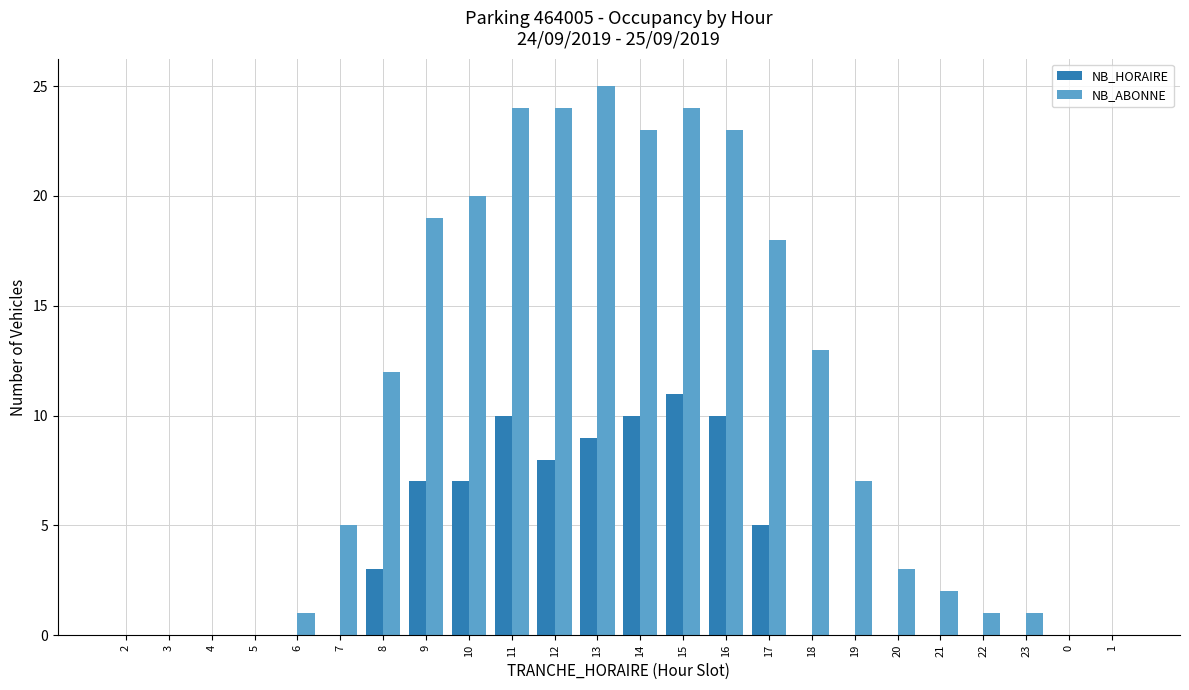

What is the sum of all NB_HORAIRE values?

80